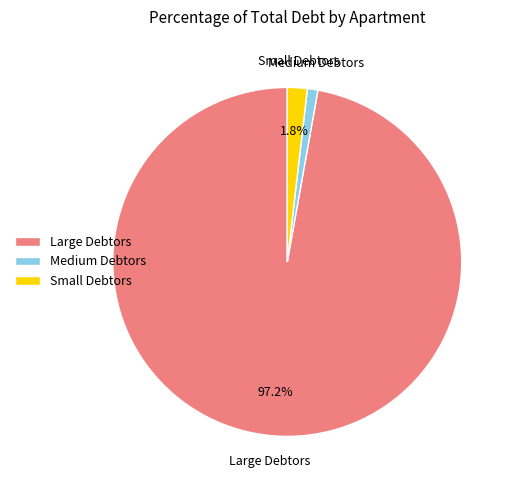

What percentage do Large Debtors and Small Debtors together represent?

99.0%